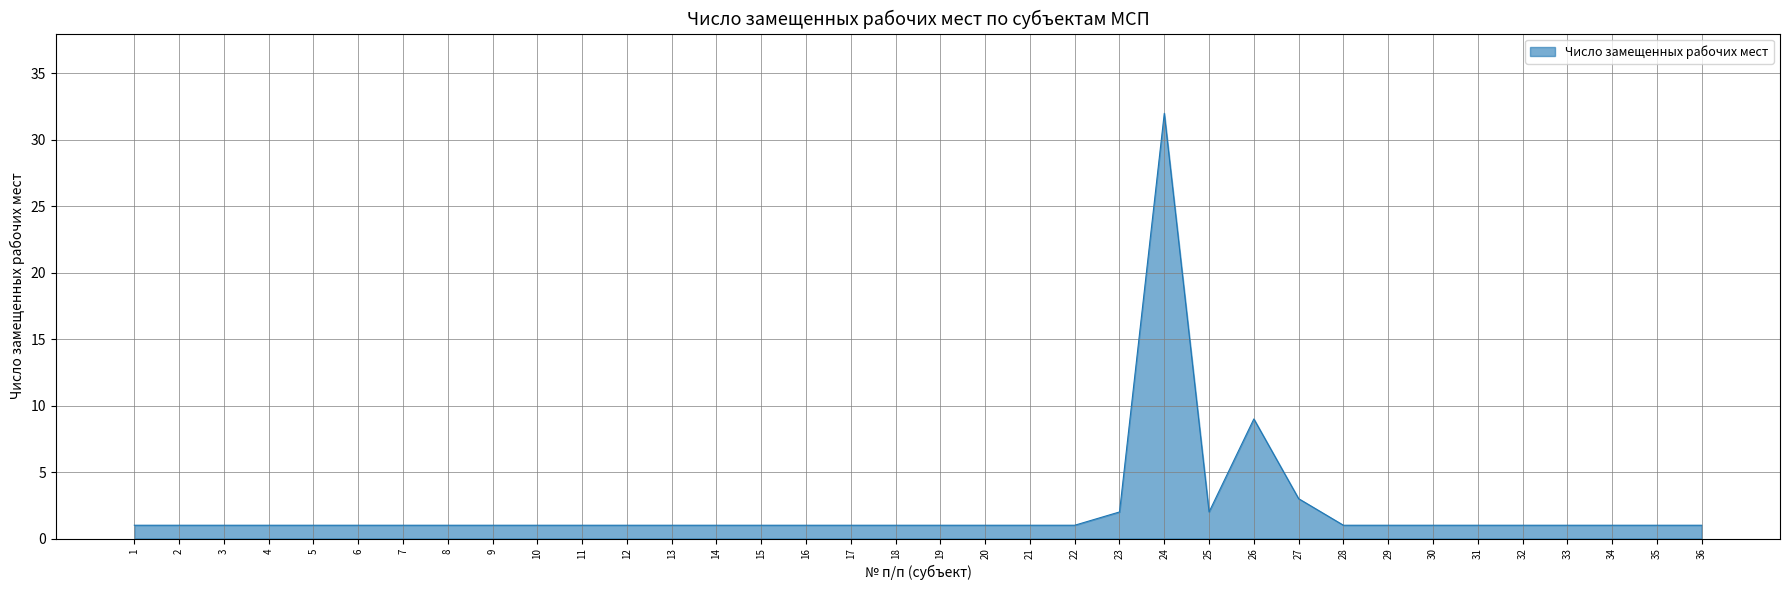

The chart shows a value of 1 at 29. True or false?

True